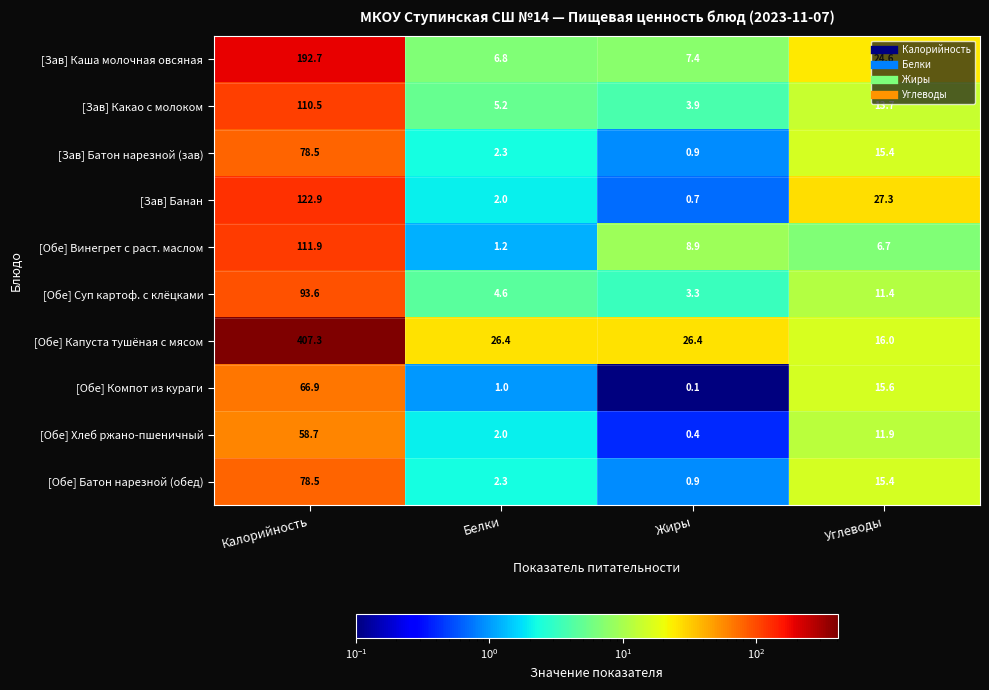

Between Жиры and Углеводы, which series saw the biggest shift?

[Зав] Банан